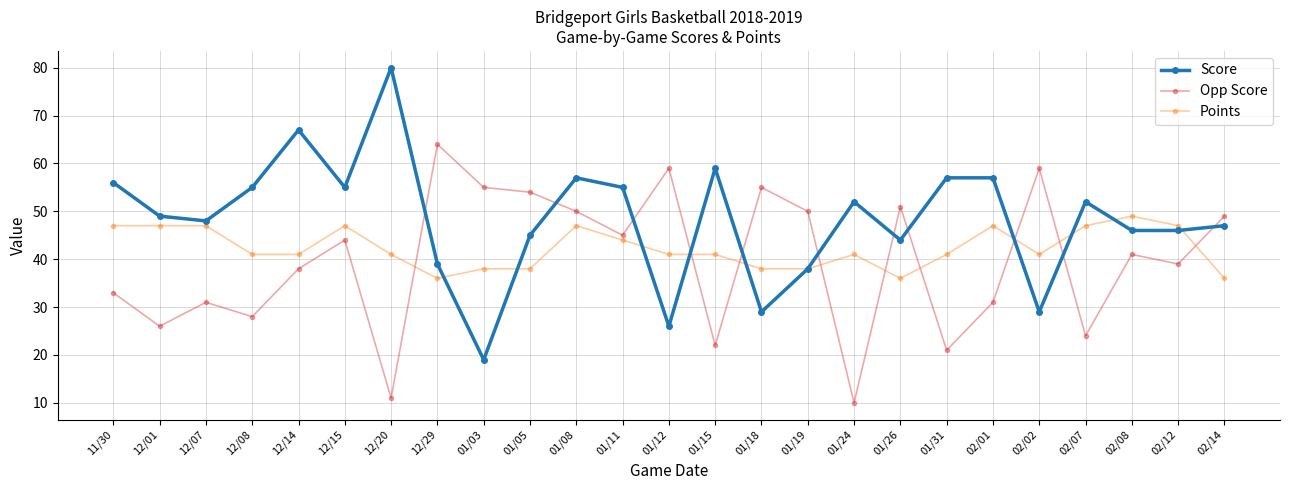

Between 01/26 and 02/07, which series saw the biggest shift?

Opp Score